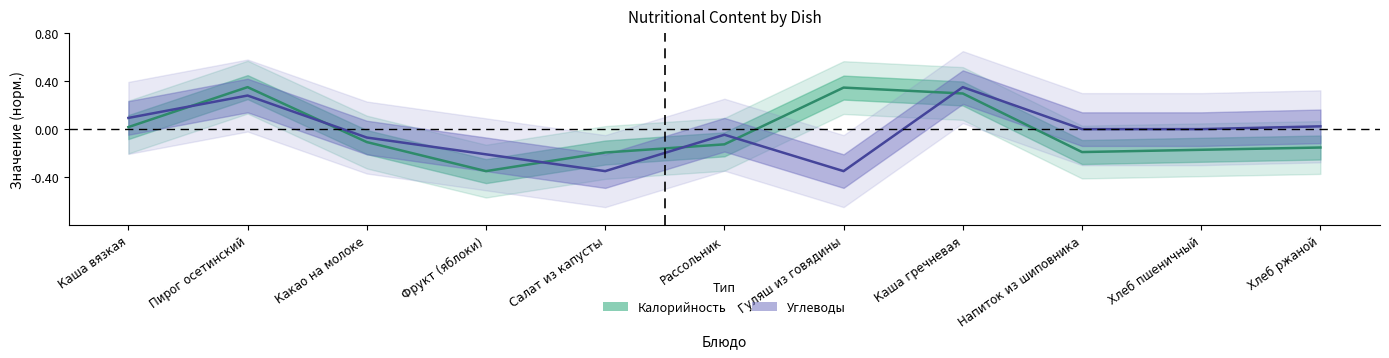

What is the label of the 1st point from the right?

Хлеб ржаной